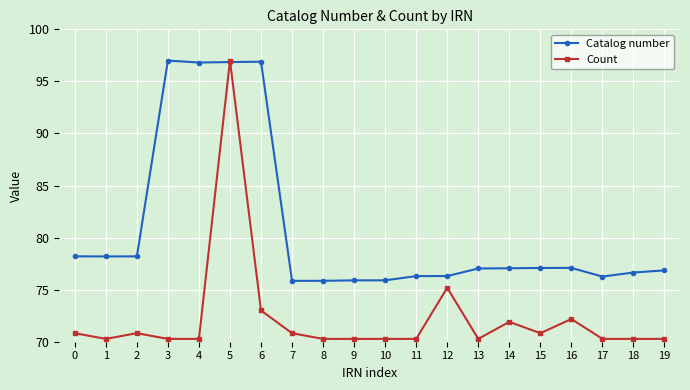

The value of Catalog number at 10 is 18.0. True or false?

False